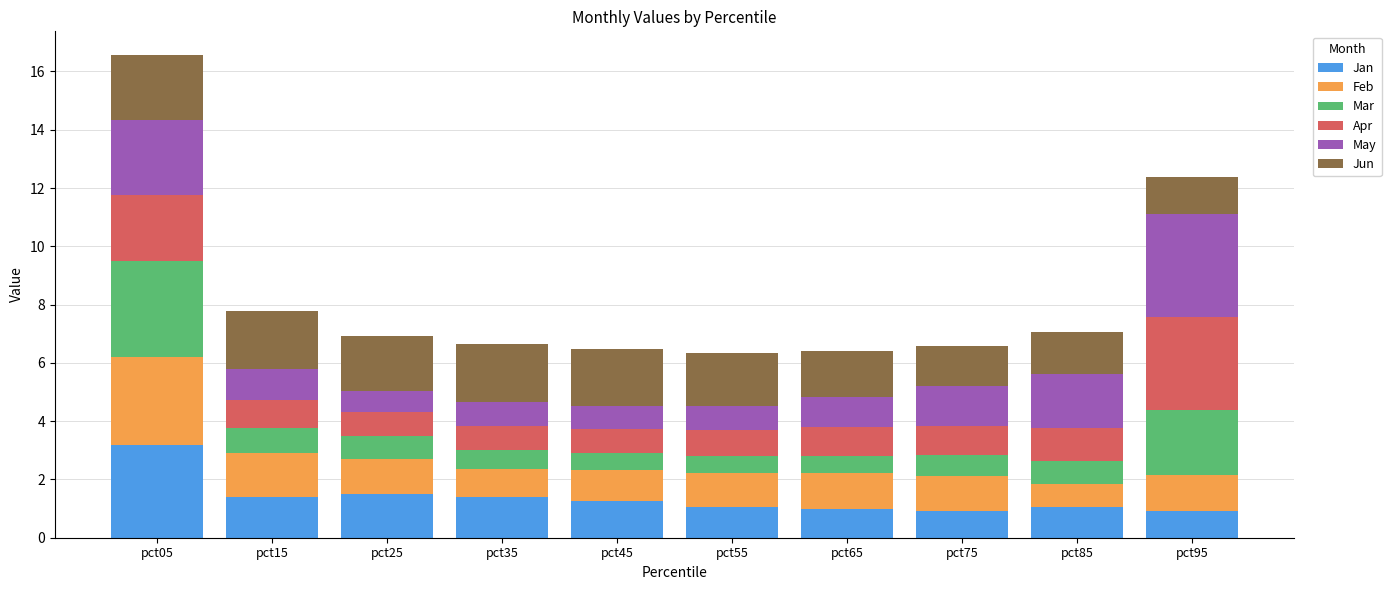

Count the number of data series in this chart.

6